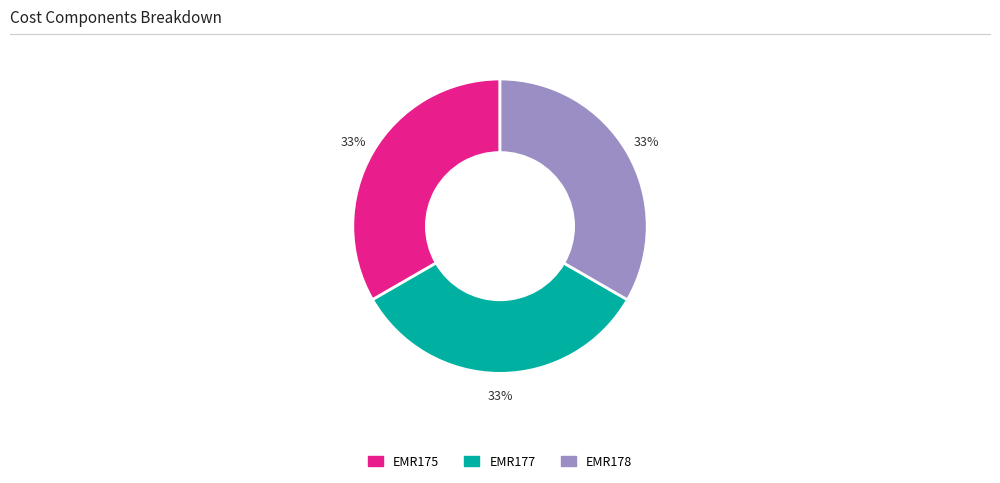

What is the ratio of the value at EMR177 to the value at EMR178?

1.0